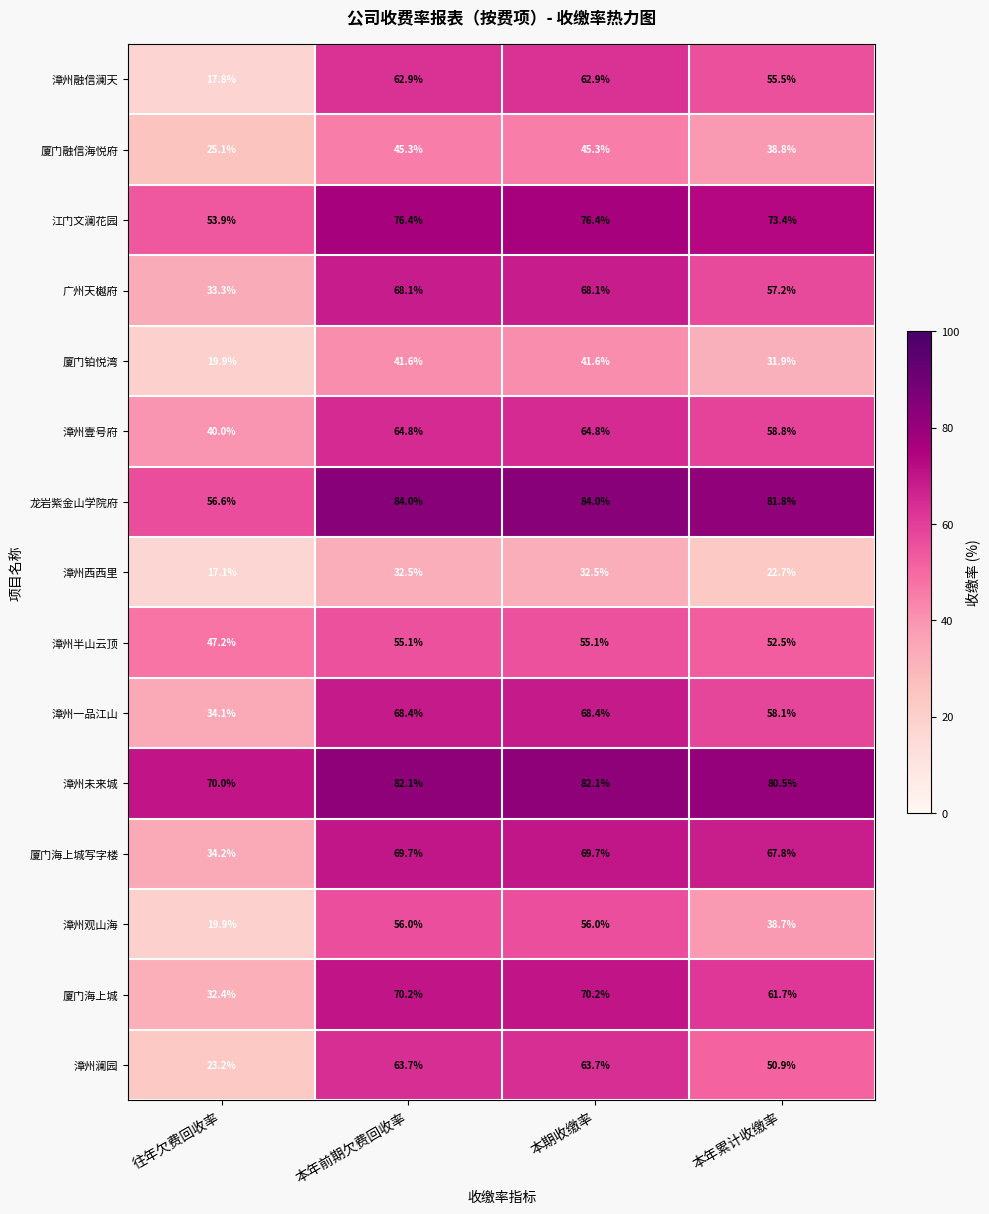

What is the average value of the 龙岩紫金山学院府 series?

76.6